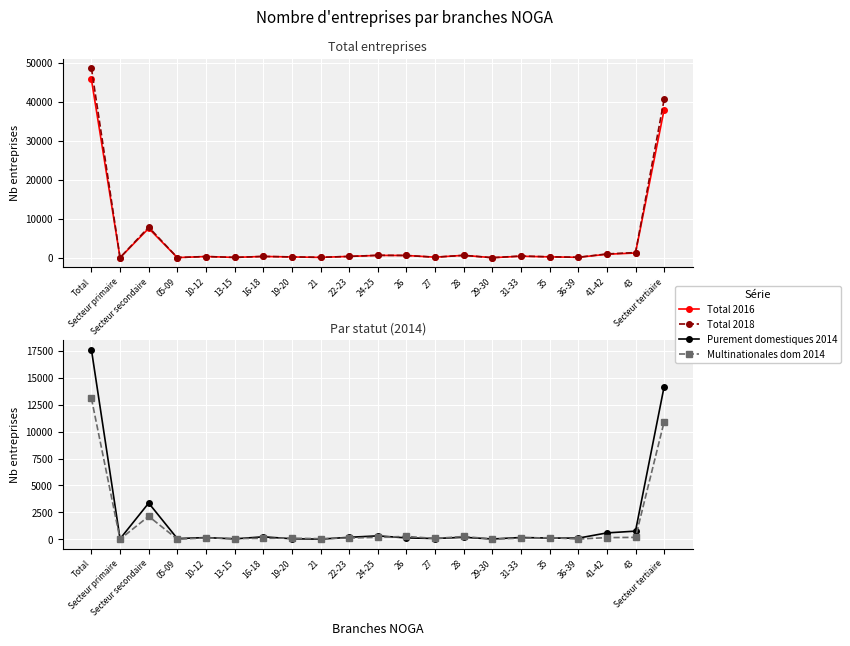

What are all the series names shown in the legend?

Total 2016, Total 2018, Purement domestiques 2014, Multinationales dom 2014